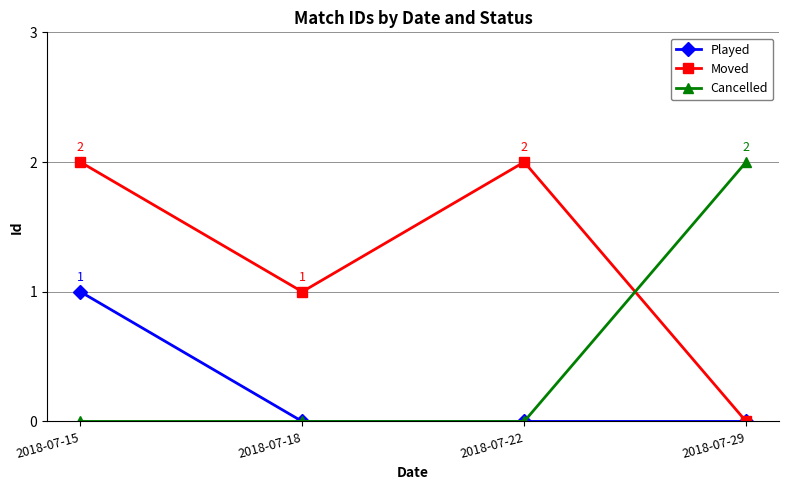

True or false: Cancelled has more than 2 interior local peaks.

False